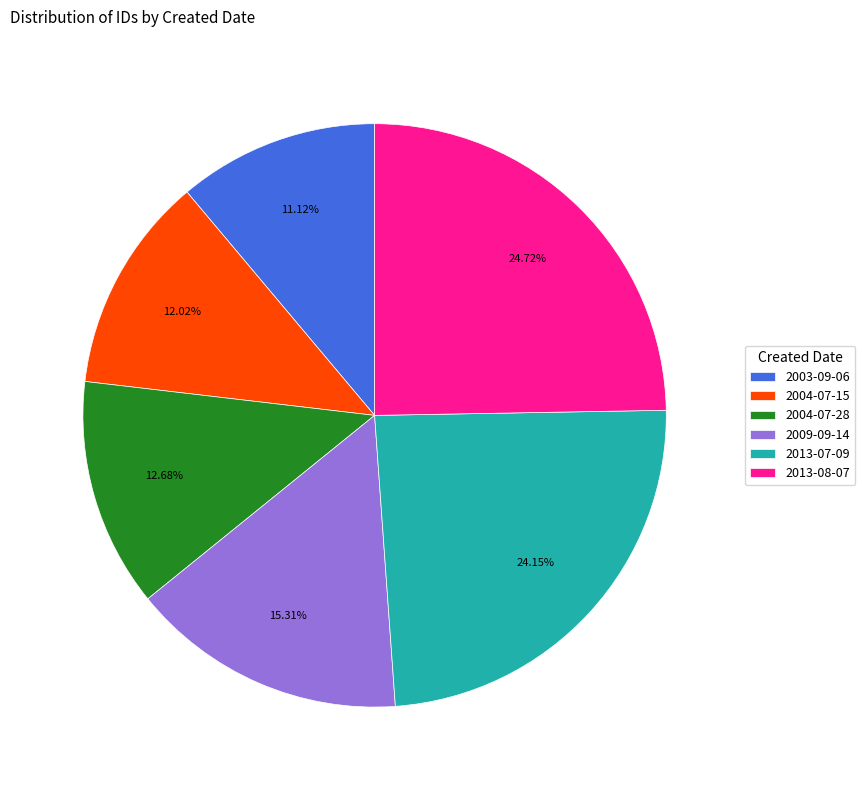

Which category has the biggest portion of the pie?

2013-08-07